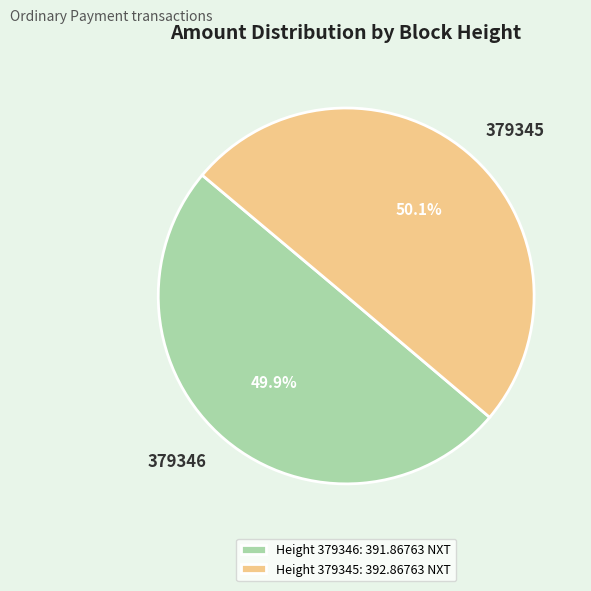

What is the ratio of the value at 379345 to the value at 379346?

1.0